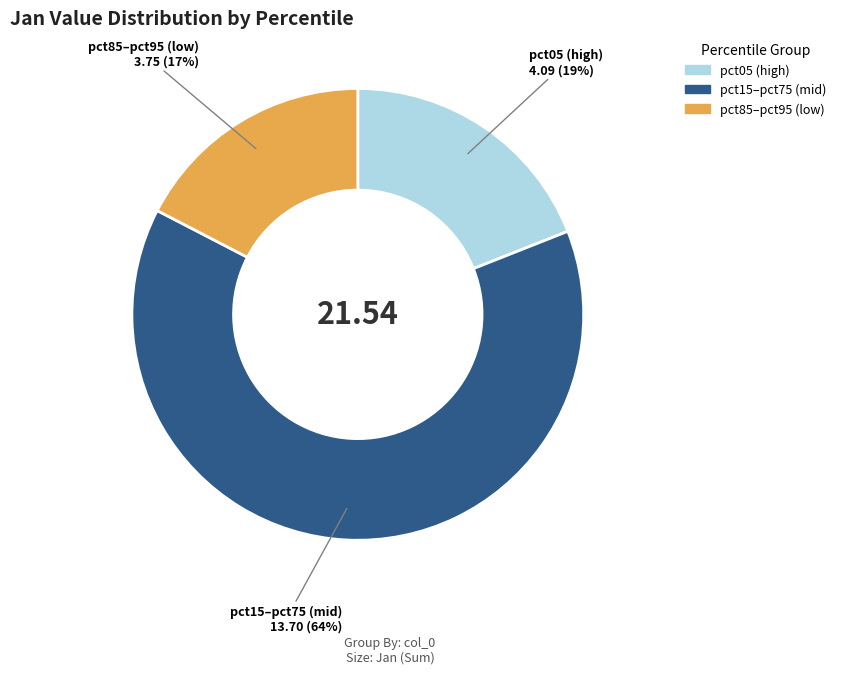

To the nearest percent, what is the average slice percentage?

33%